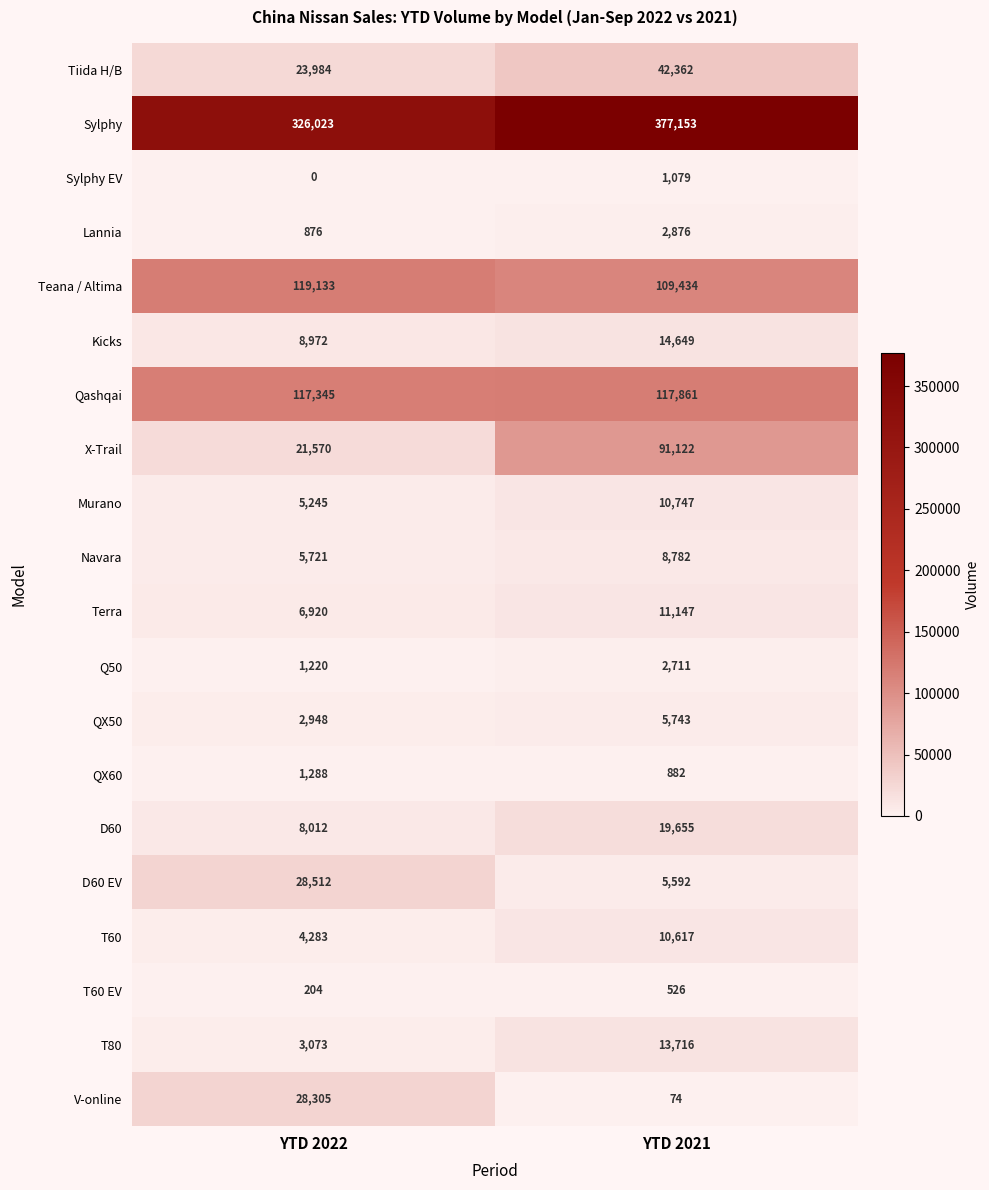

What is the sum of all Lannia values?

3752